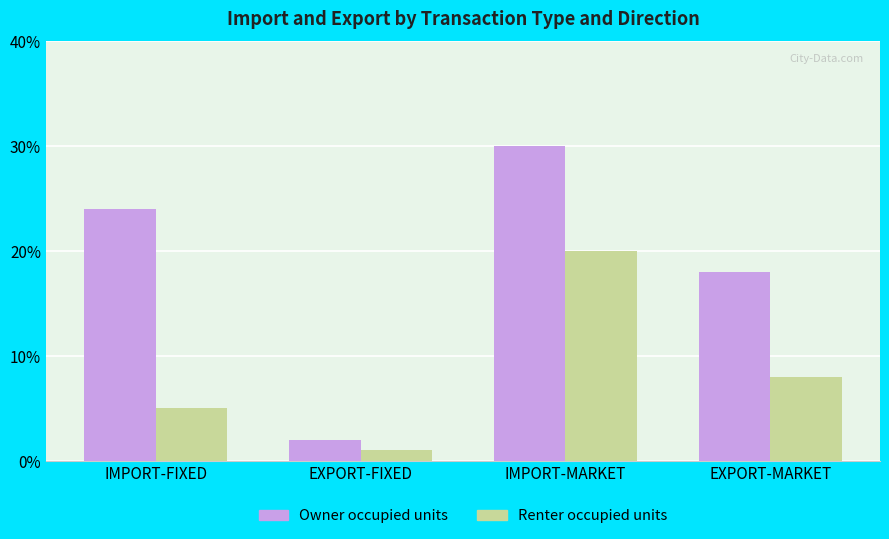

What is the difference between the second highest and second lowest values in the Renter occupied units series?

3